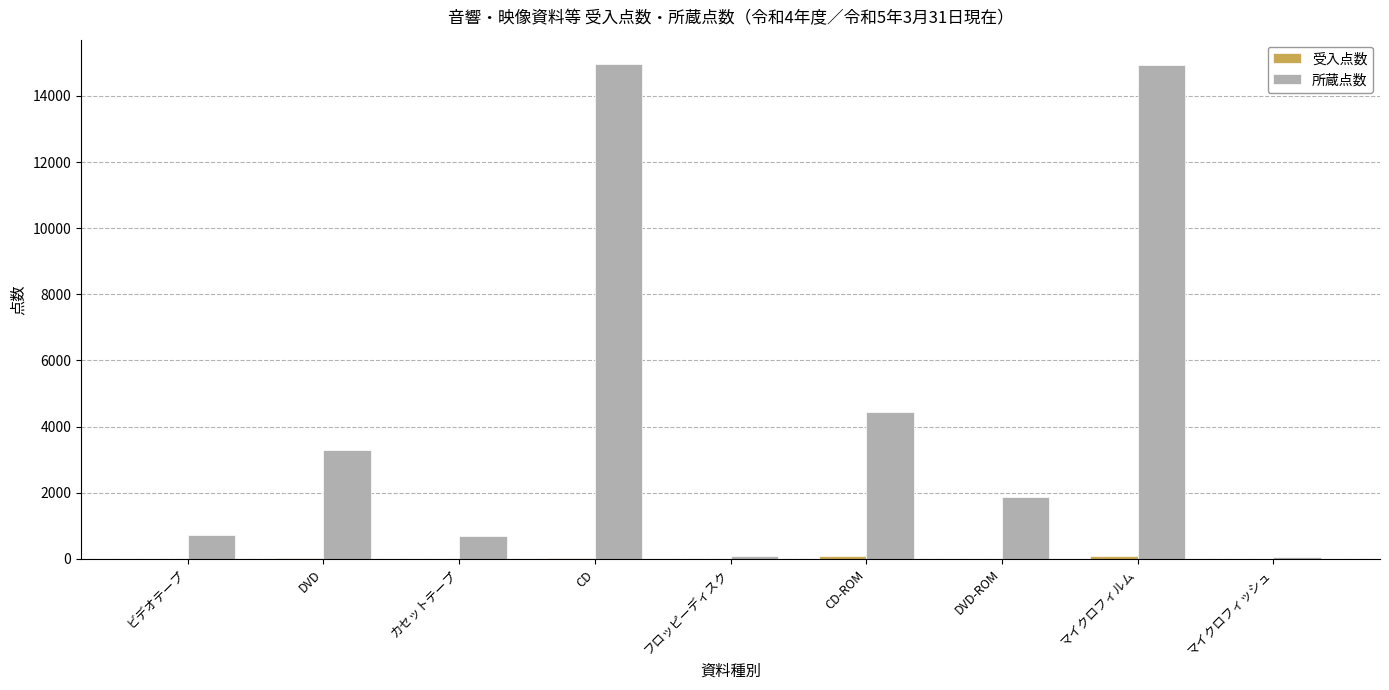

What is the sum of all 所蔵点数 values?

41010